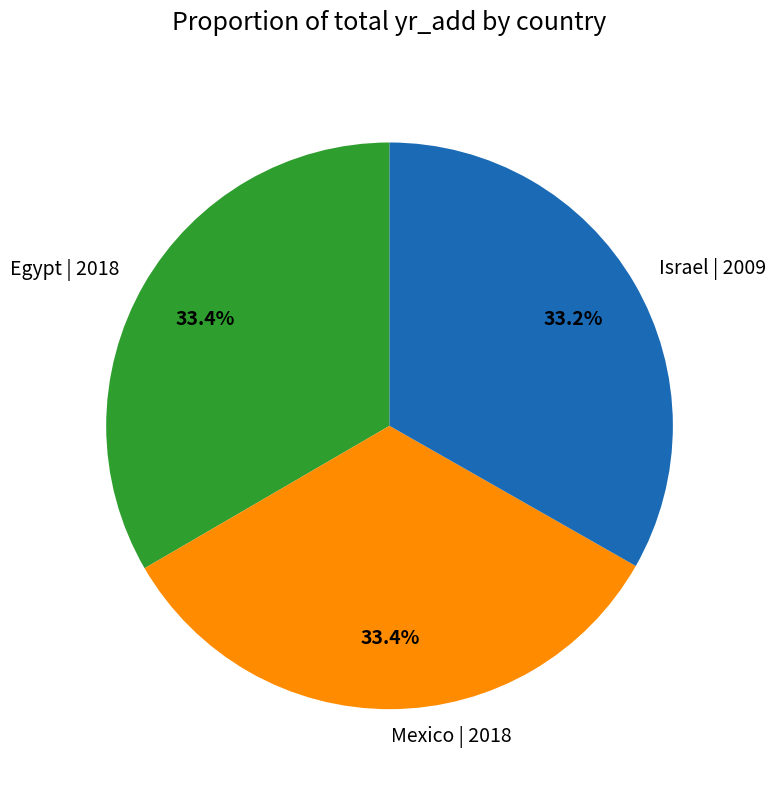

Is the sum of Mexico | 2018 and Egypt | 2018 greater than half?

Yes